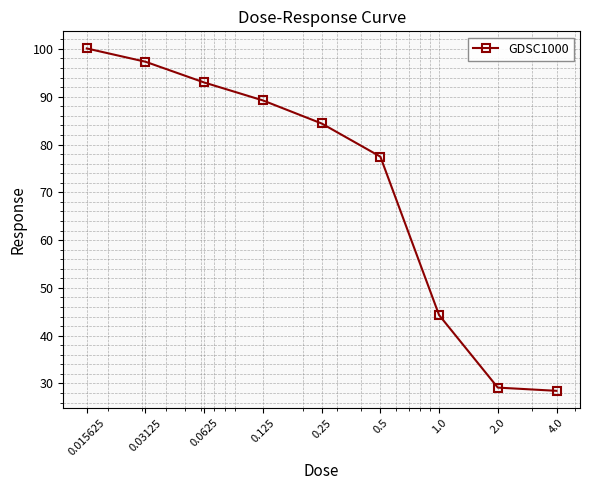

What is the maximum value shown in the chart?

100.1